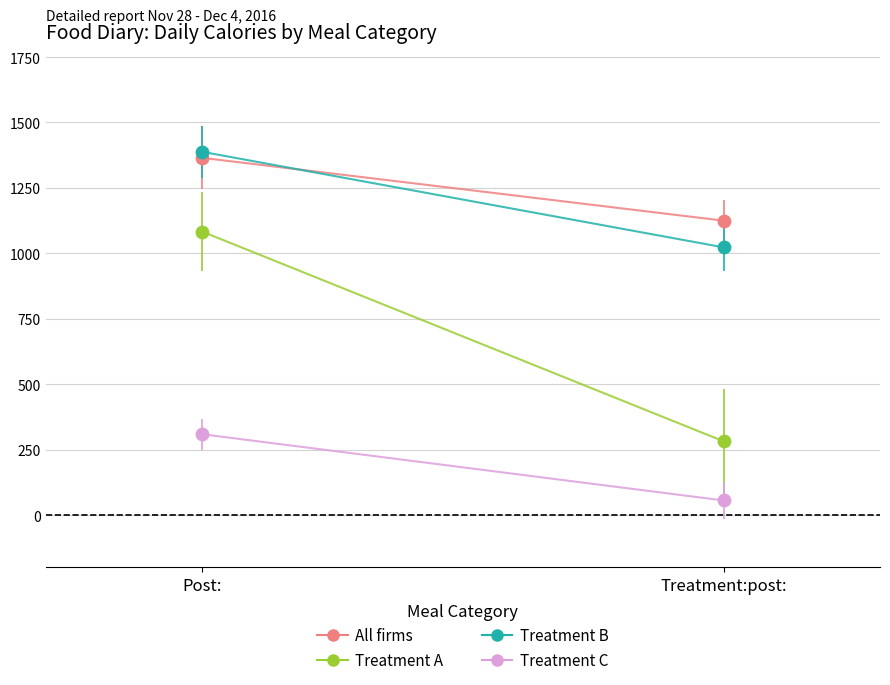

Which series reaches the maximum Y coordinate?

Treatment B